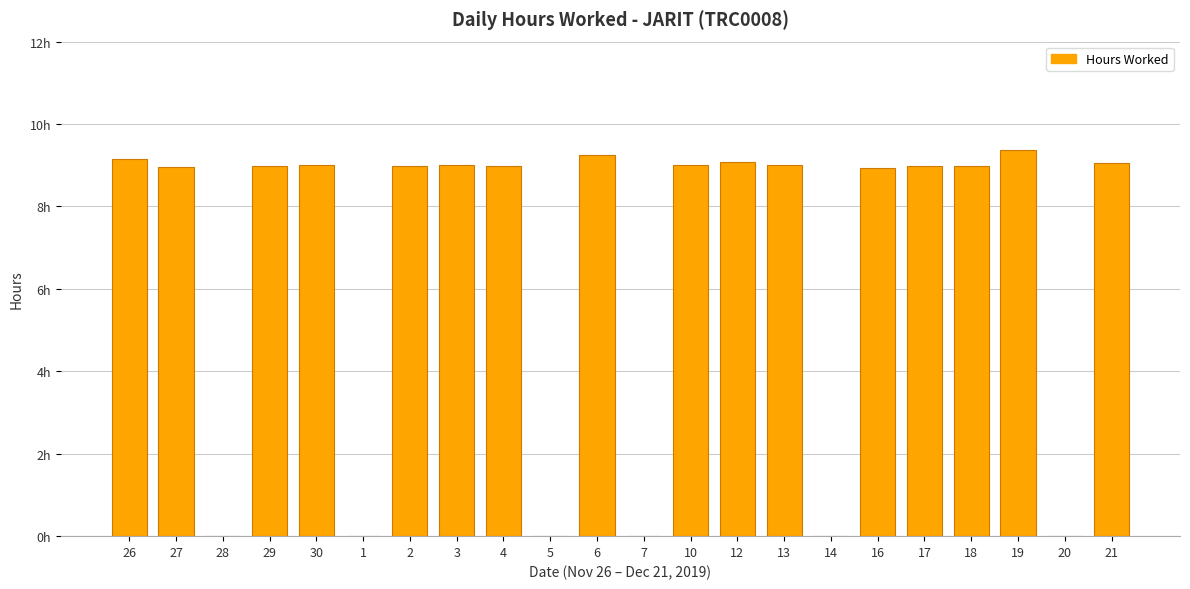

What is the label of the 3rd bar from the right?

19